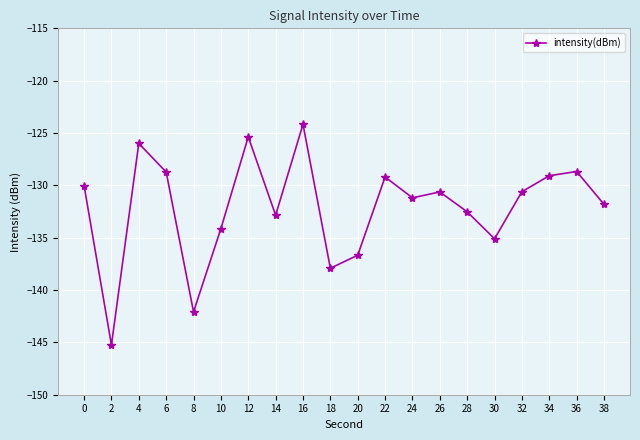

Is it true that the value at 32 is -82.6?

False